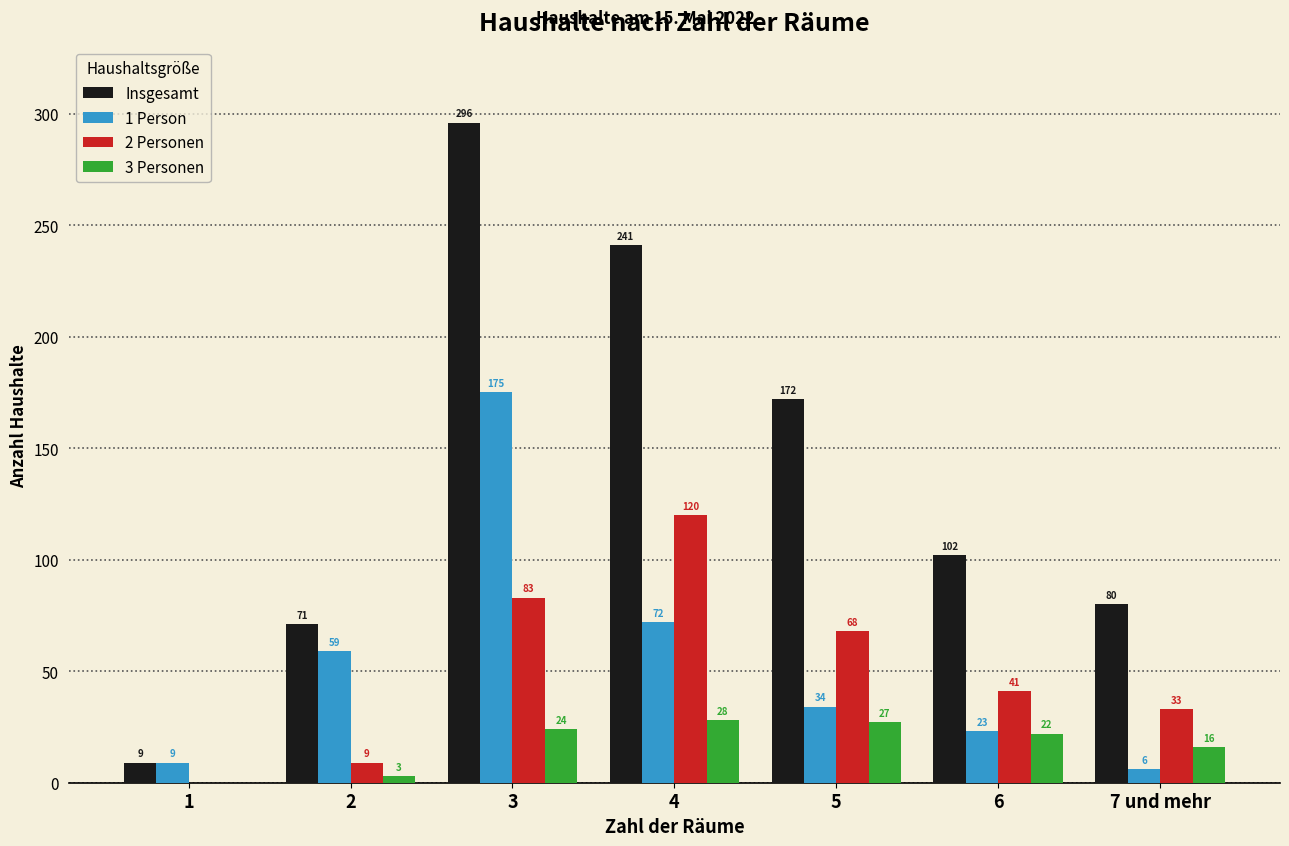

Reading right to left, list all the values displayed in this chart.

Insgesamt: 7 und mehr=80	6=102	5=172	4=241	3=296	2=71	1=9
1 Person: 7 und mehr=6	6=23	5=34	4=72	3=175	2=59	1=9
2 Personen: 7 und mehr=33	6=41	5=68	4=120	3=83	2=9	1=0
3 Personen: 7 und mehr=16	6=22	5=27	4=28	3=24	2=3	1=0